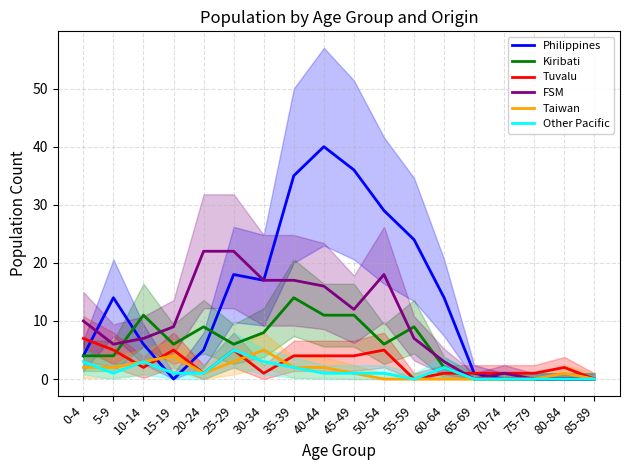

What position from the left is 75-79?

16